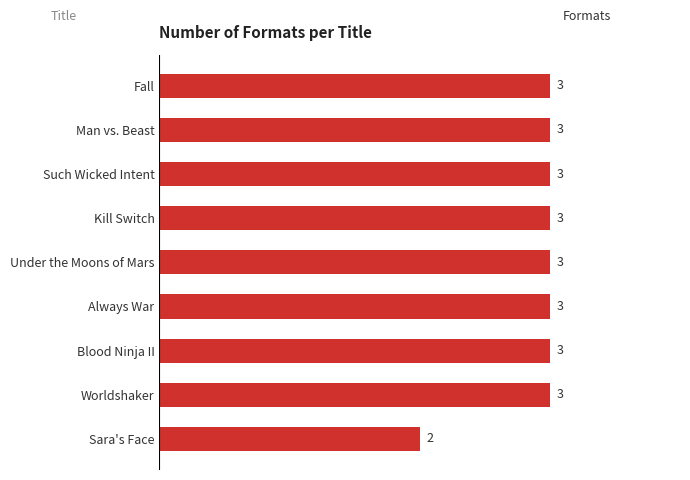

What is the label of the 9th bar from the top?

Sara's Face